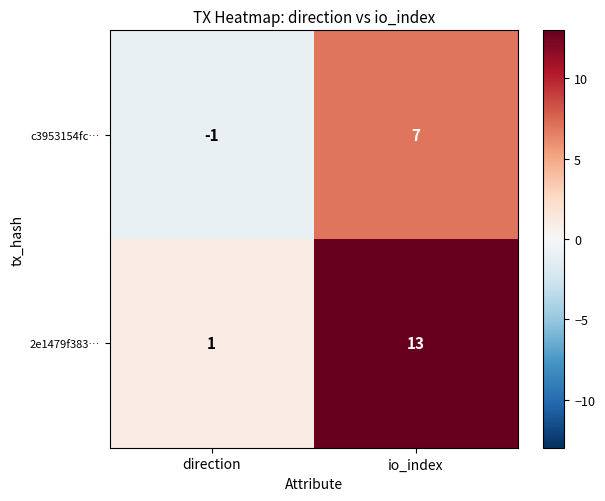

True or false: c3953154fc… has a value of -1 at direction.

True